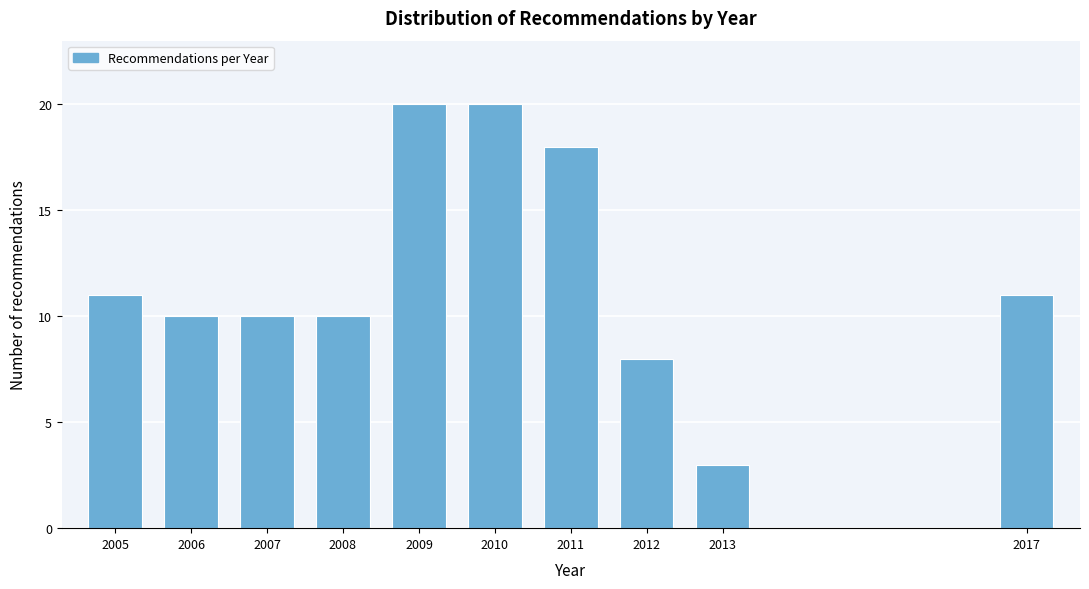

Reading left to right, what are all the values shown in this chart?

2005=11	2006=10	2007=10	2008=10	2009=20	2010=20	2011=18	2012=8	2013=3	2017=11